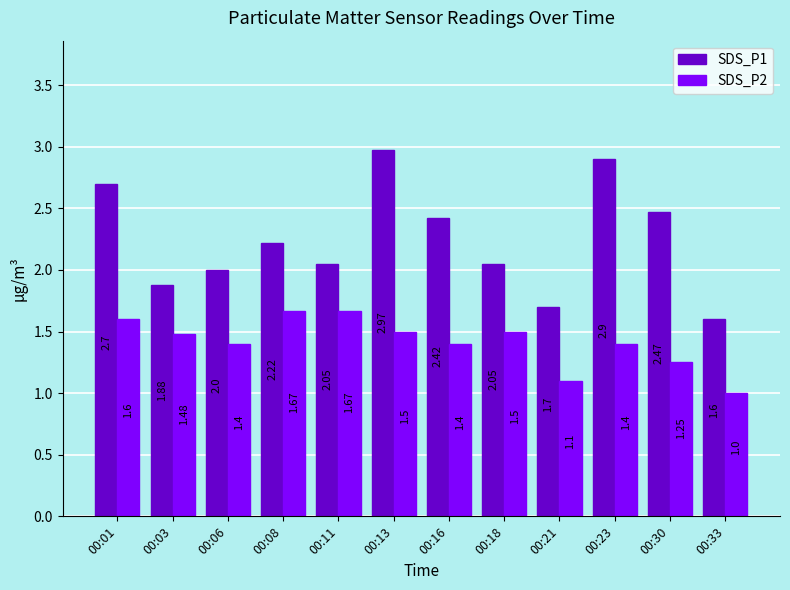

What is the highest value of the SDS_P2 series?

1.7